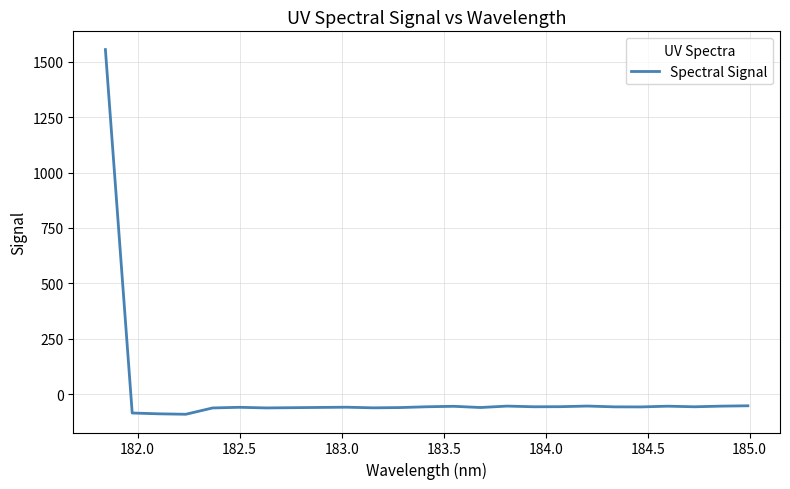

What is the minimum value shown in the chart?

-90.4